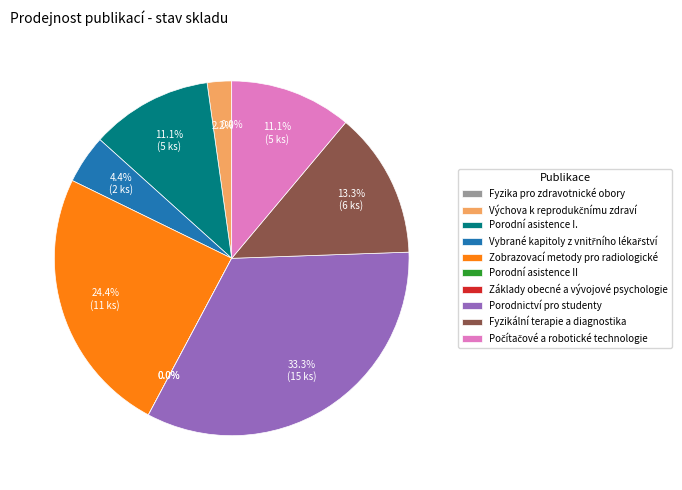

True or false: Počítačové a robotické technologie accounts for 11% of the total.

True